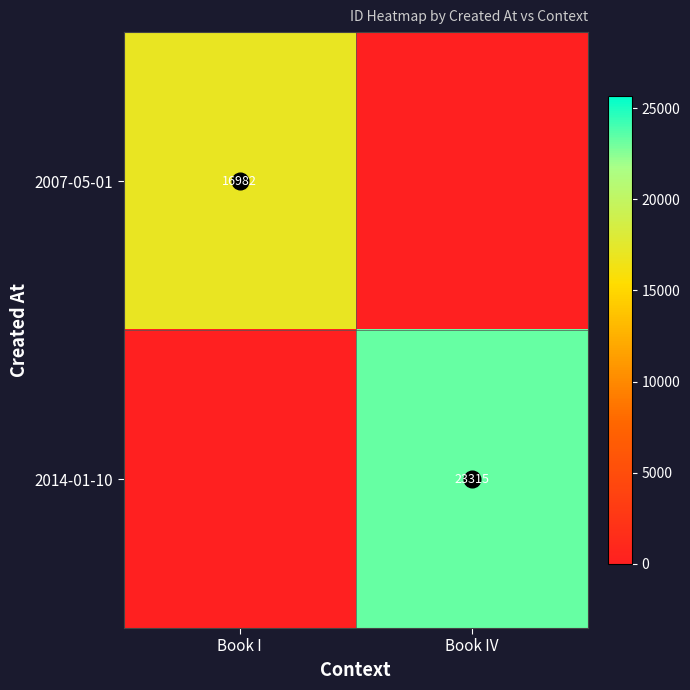

What is the total value across all series at Book I?

16982